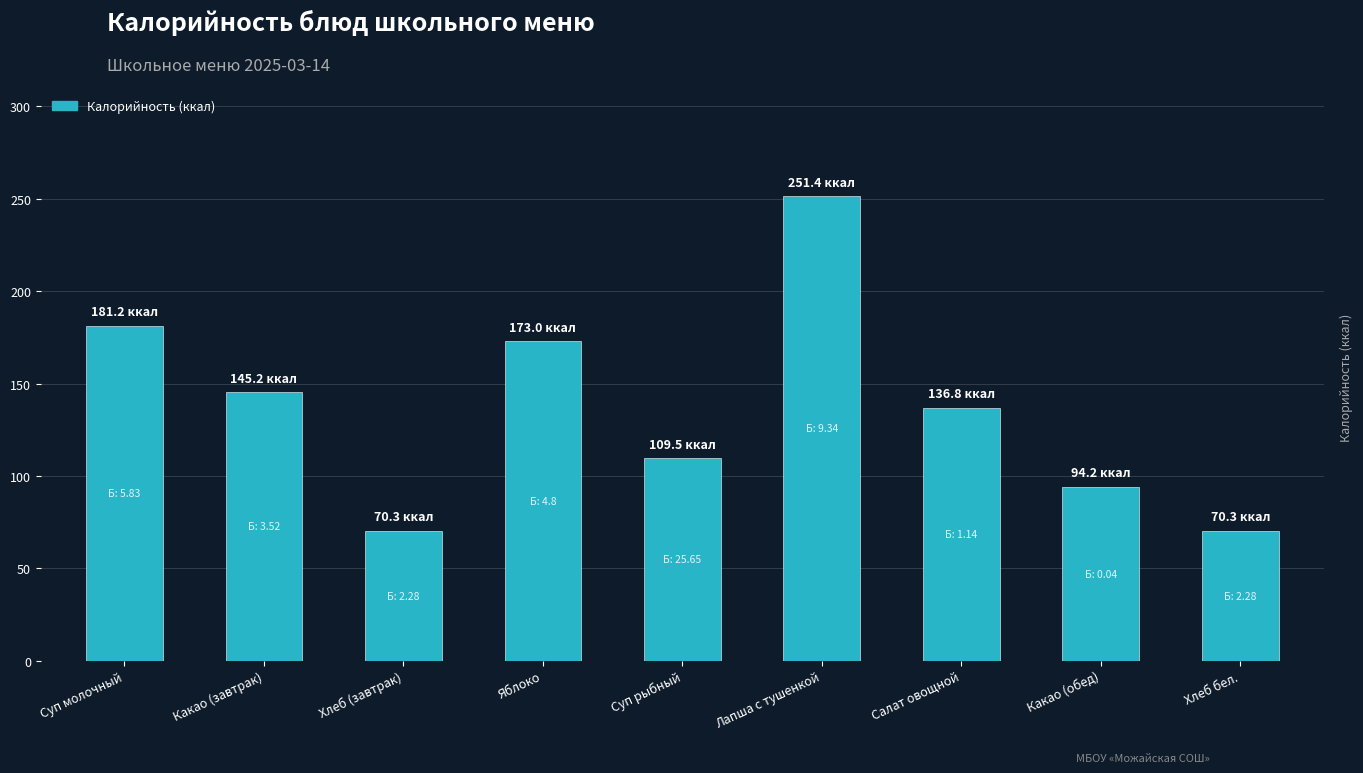

Read the value at Салат овощной.

136.8